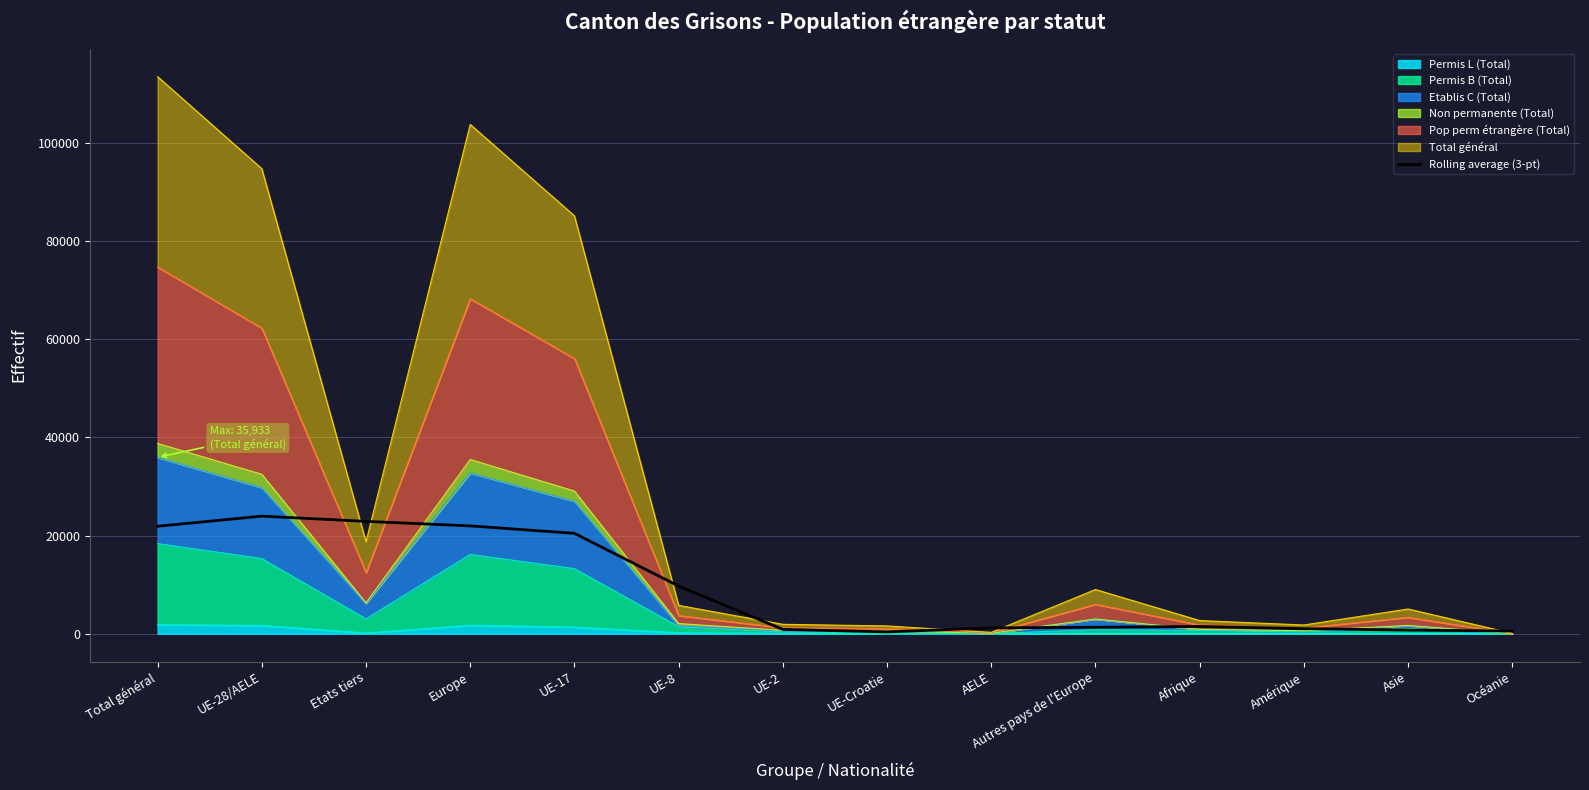

What is the value of the 2nd point from the left?

23955.3